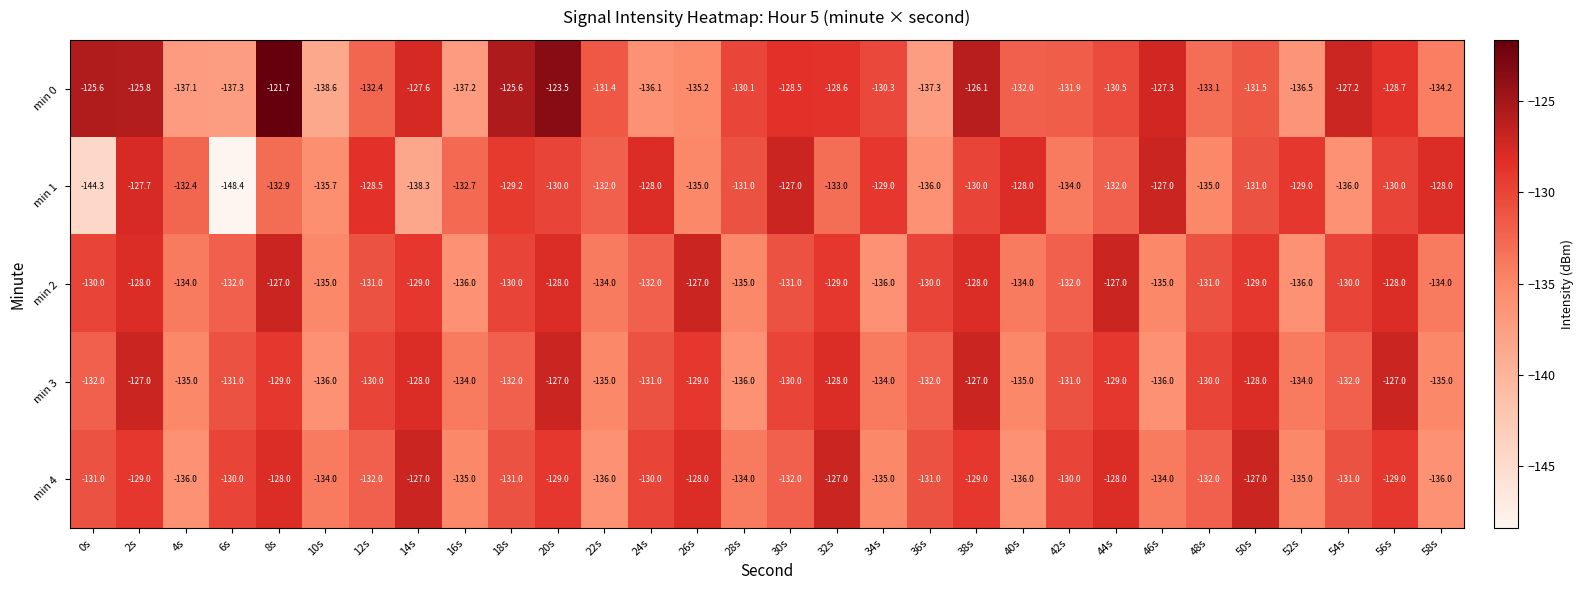

What is the sum of all min 2 values?

-3938.0